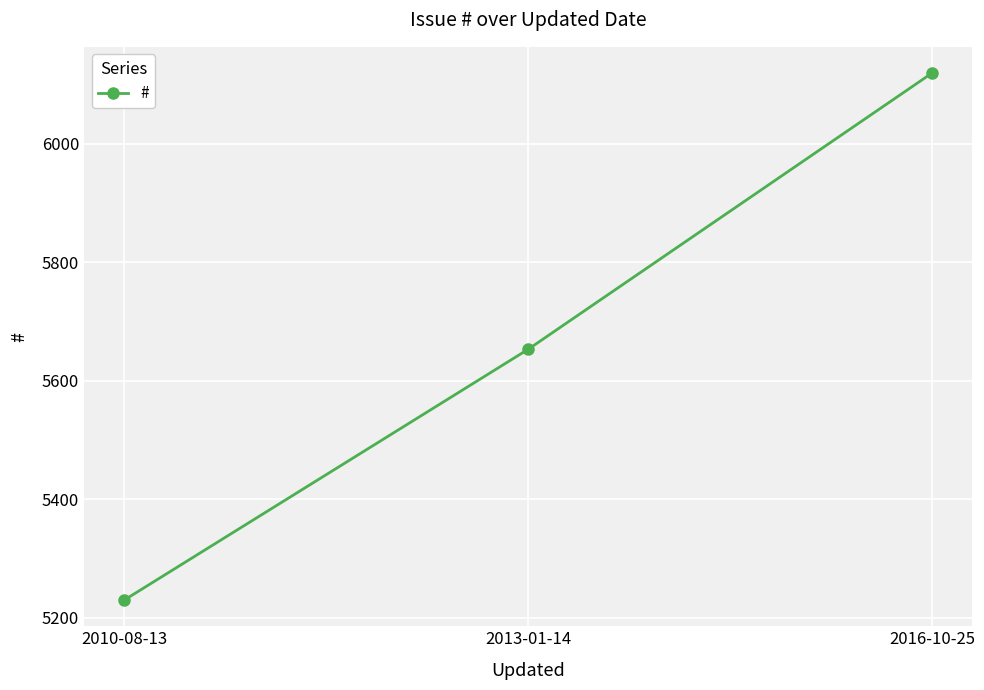

The value at 2013-01-14 is 5653. True or false?

True